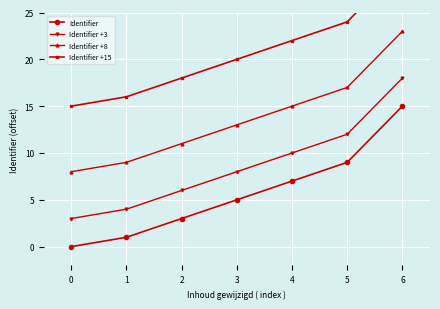

At which category is the sum across all series the highest?

6